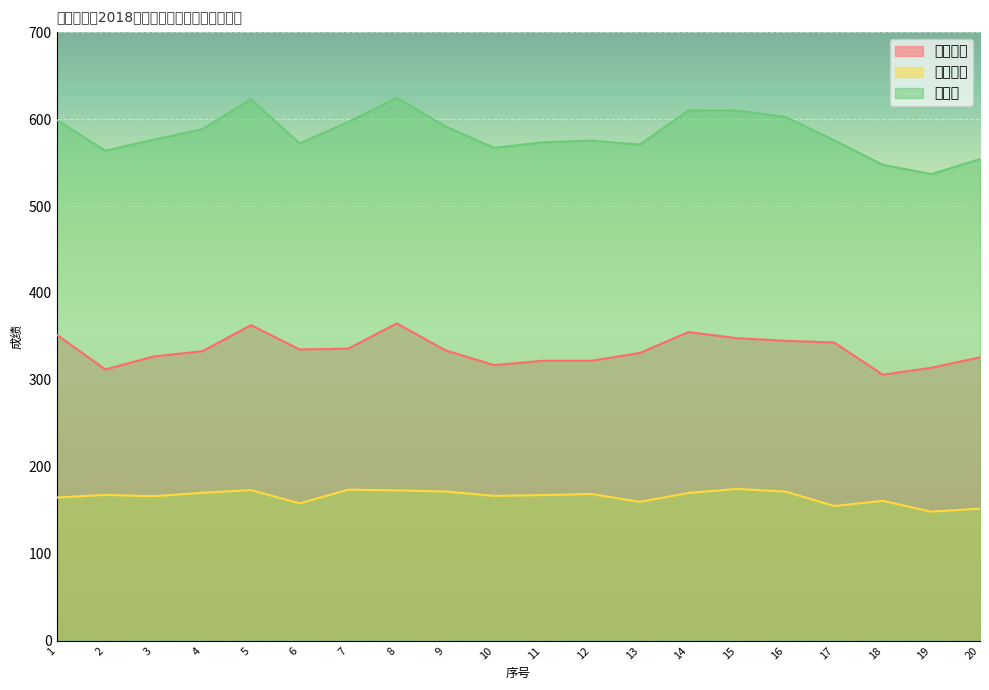

What is the difference between the highest and lowest values at 14?

440.0